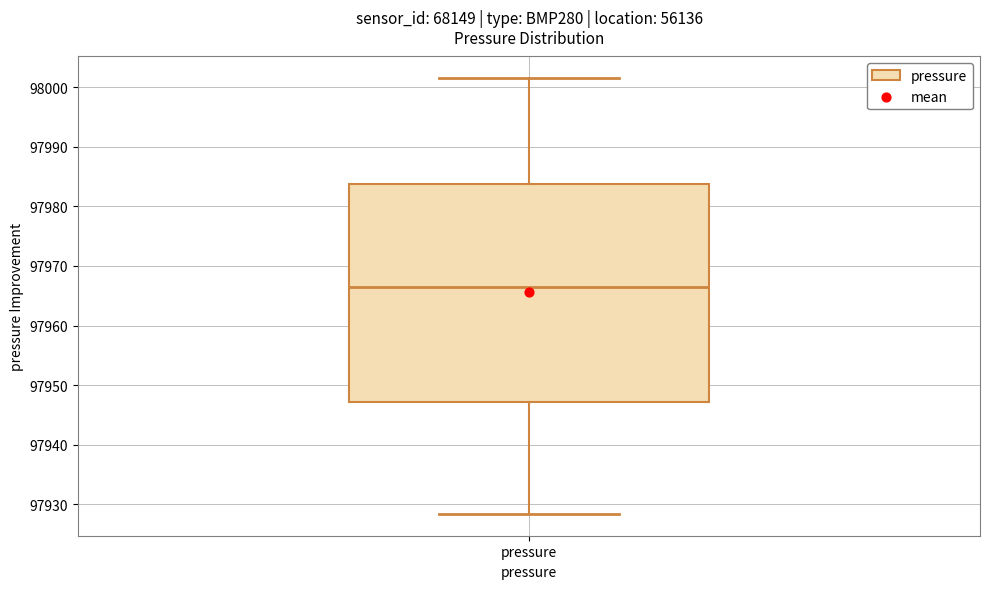

Read this box plot against the y-axis: the position of the median line, the range covered by the box, and the ends of both whiskers. The values are not printed on the chart, so give them approximately, as read against the axis.

median 97966, box 97947 to 97984, whiskers 97928 to 98001